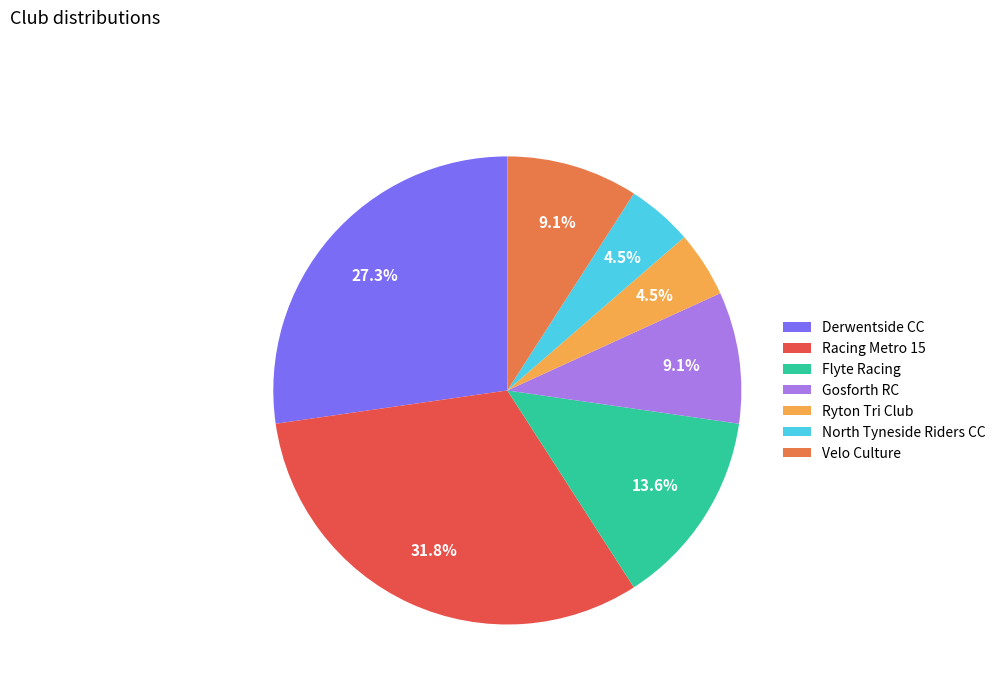

To the nearest percent, what is the combined percentage of North Tyneside Riders CC and Velo Culture?

14%